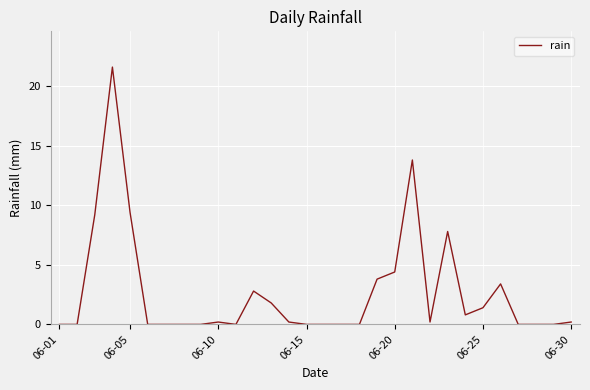

What is the difference between the maximum and minimum values?

21.6